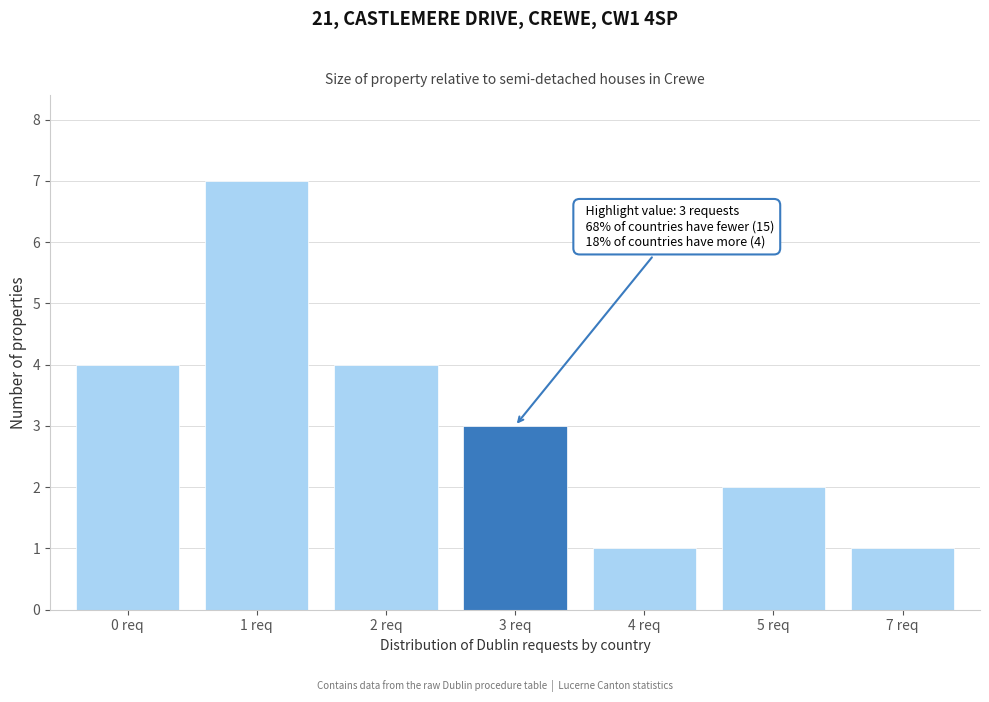

Reading left to right, extract all data points from this chart.

0 req=4	1 req=7	2 req=4	3 req=3	4 req=1	5 req=2	7 req=1